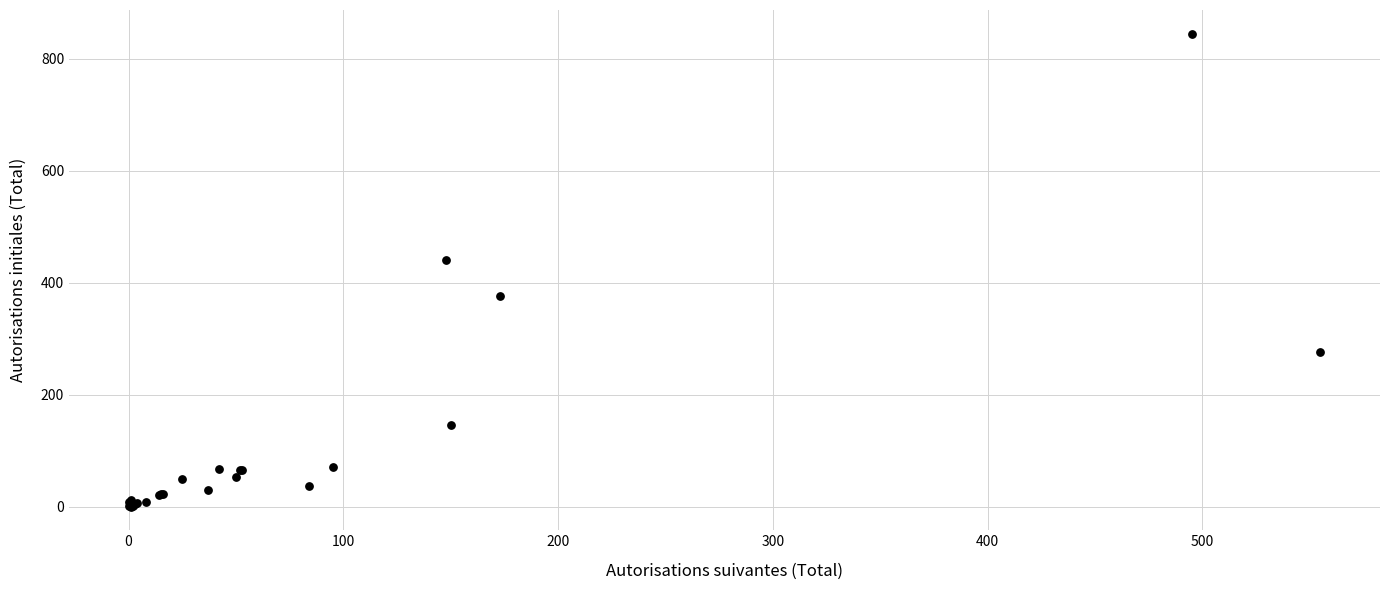

What Y value in the scatter plot is closest to 422?

441